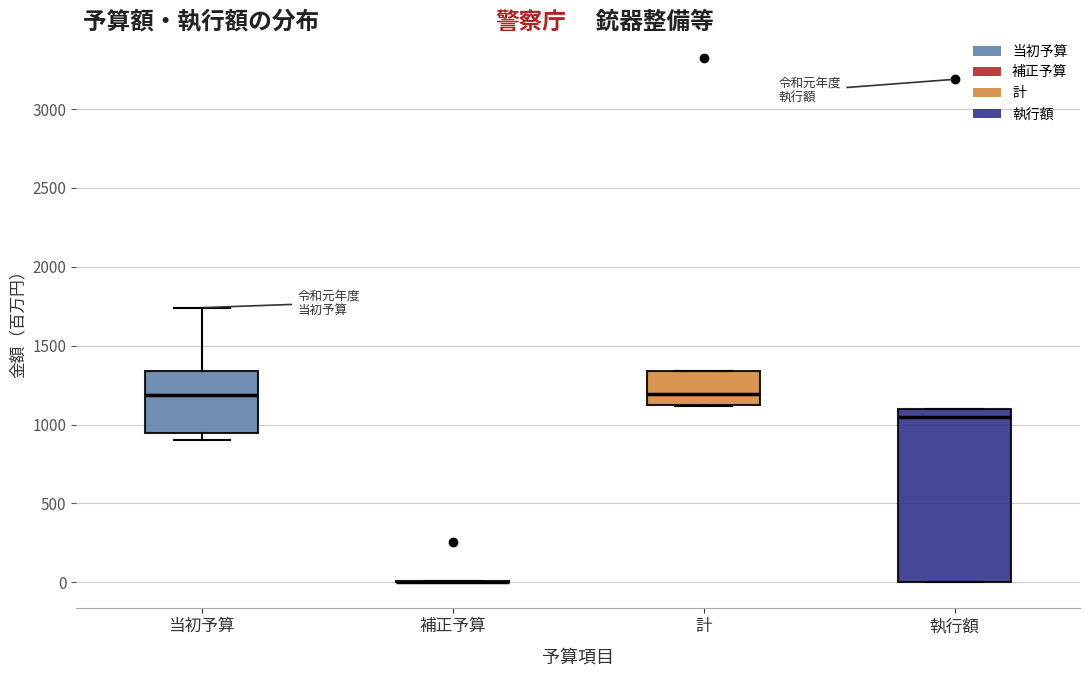

Reading left to right, transcribe this box plot: for each box, give where its median line is, the range the box spans, and where its two whiskers end, as read against the y-axis. The values are not printed on the chart, so give them approximately, as read against the axis.

当初予算: median 1200, box 950 to 1350, whiskers 900 to 1750
補正予算: box collapsed to a line at 0, whiskers 0 to 0
計: median 1200, box 1150 to 1350, whiskers 1100 to 1350
執行額: median 1050, box 0 to 1100, whiskers 0 to 1100